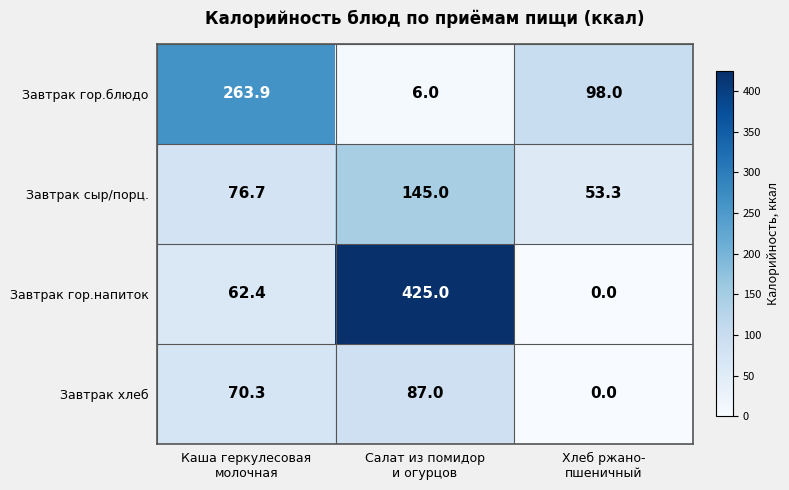

Which series has the largest total across all categories?

Завтрак гор.напиток